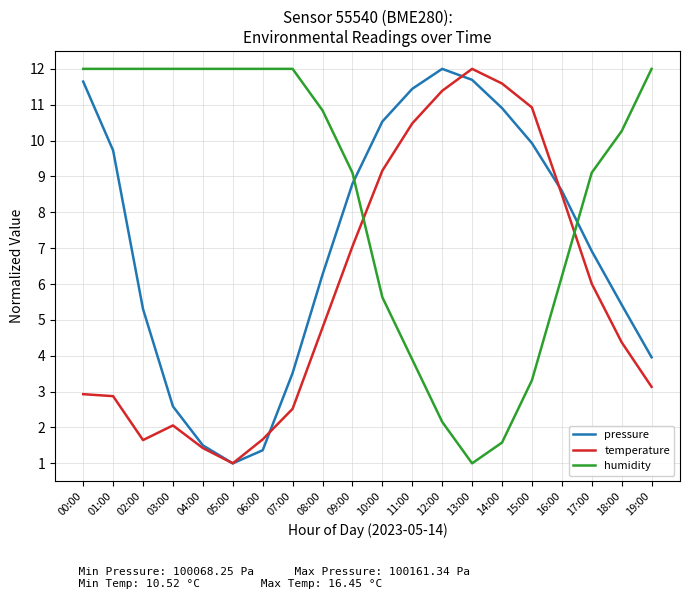

True or false: humidity has a value of 1.6 at 14:00.

True